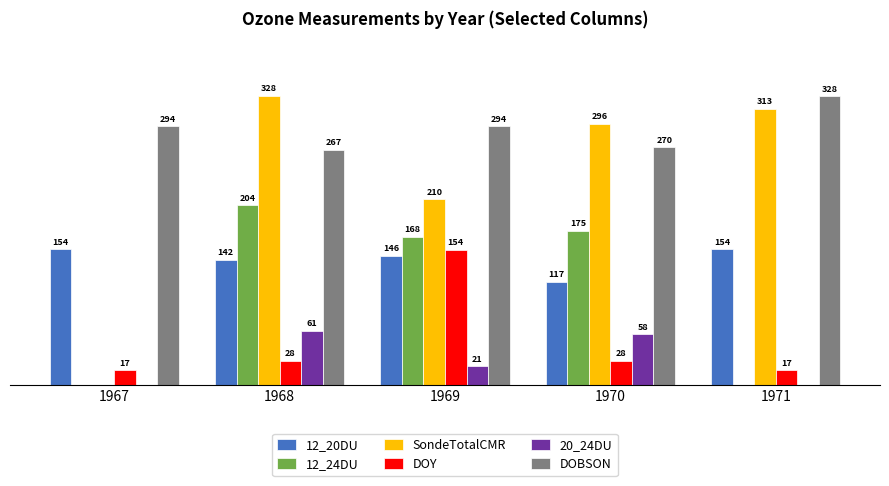

Which series has the largest total across all categories?

DOBSON